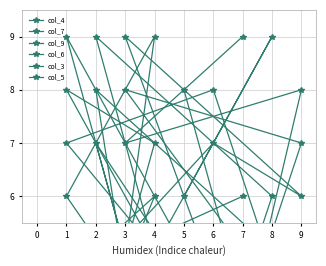

What is the difference between the highest and lowest values at 6?

7